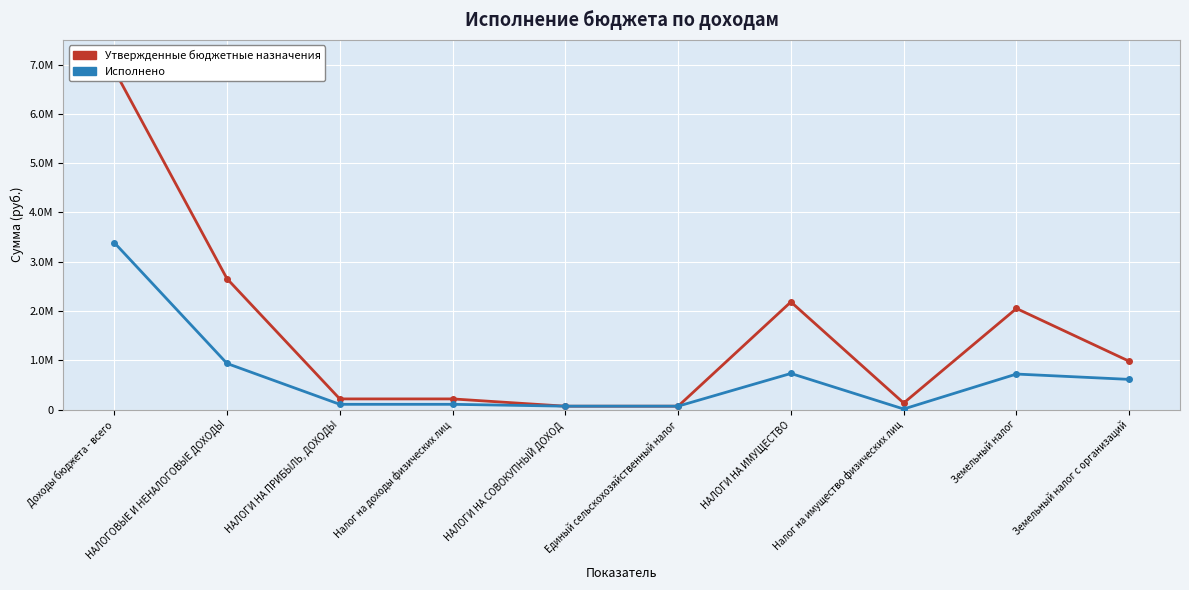

How many lines are shown in the chart?

2